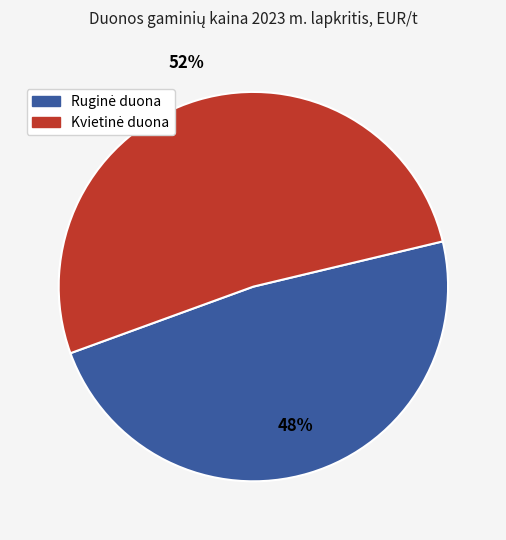

To the nearest percent, what is the difference between the largest and smallest slice percentages?

4%